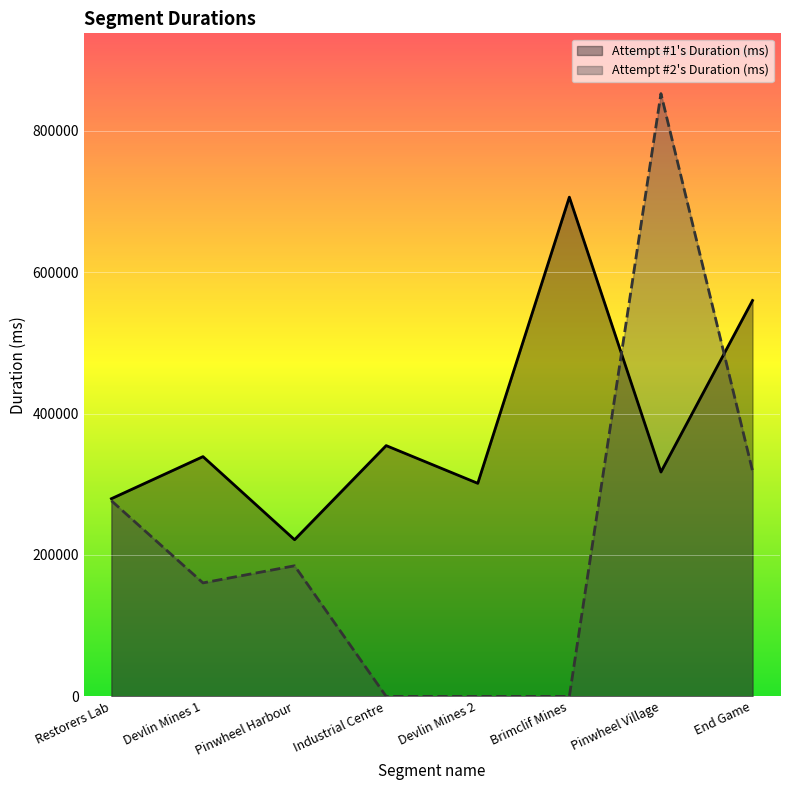

Reading left to right, list all the values displayed in this chart.

Attempt #1's Duration (ms): 279571	339065	221572	354629	301318	705898	317250	559817
Attempt #2's Duration (ms): 276682	160519	184720	0	0	0	852309	318913